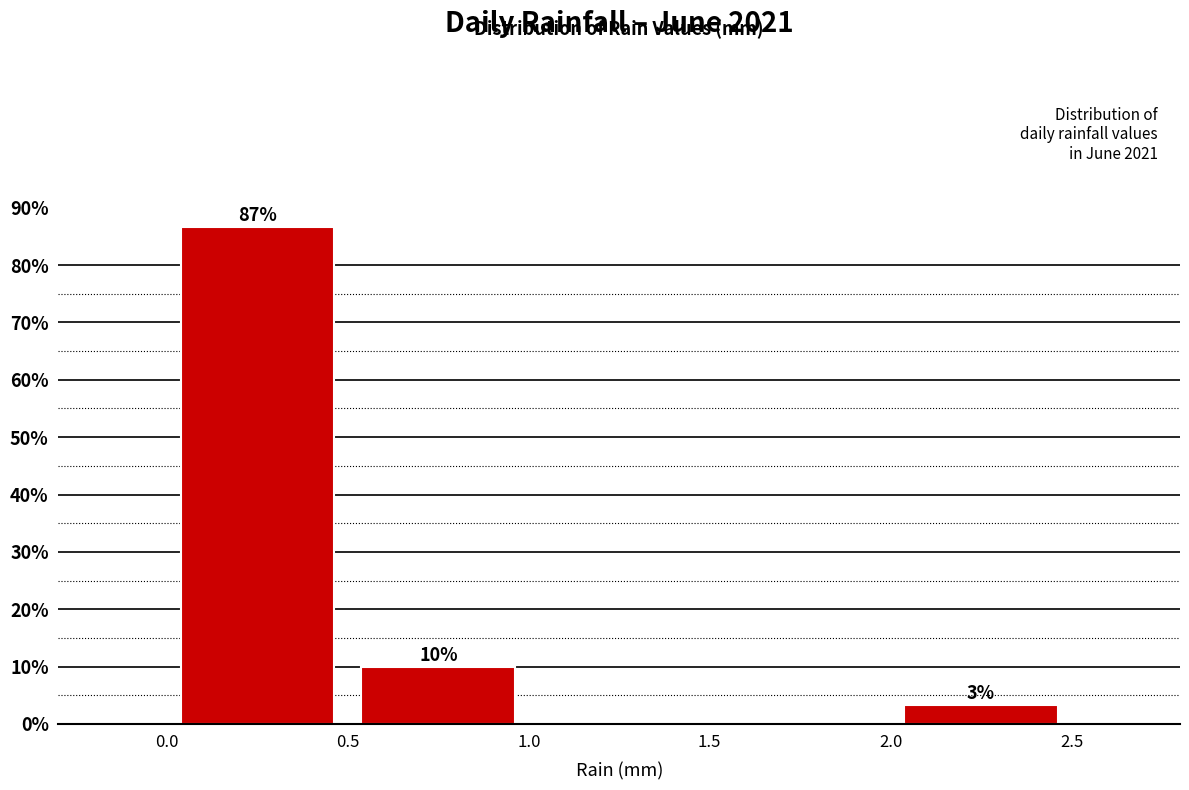

Over which range of the x-axis is the bar tallest?

0.0 to 0.5